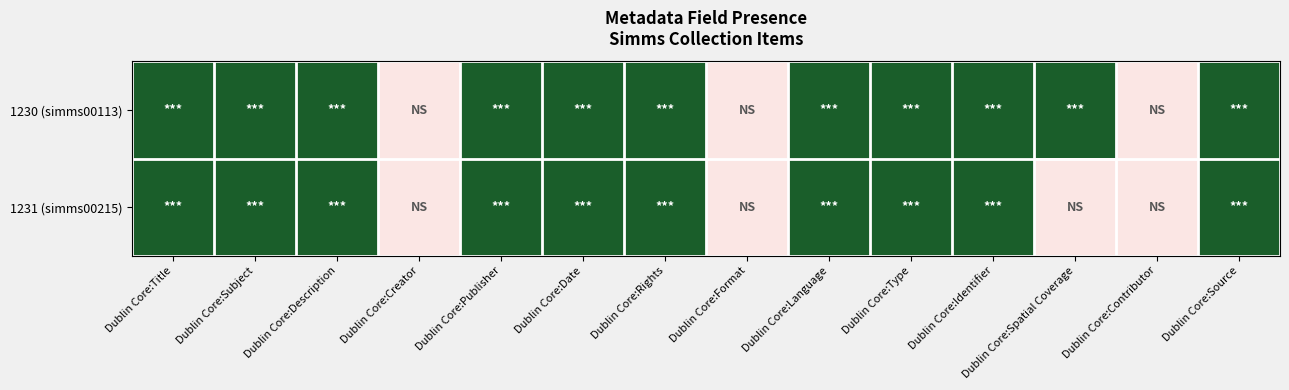

Which series has the widest spread of values?

1230 (simms00113)